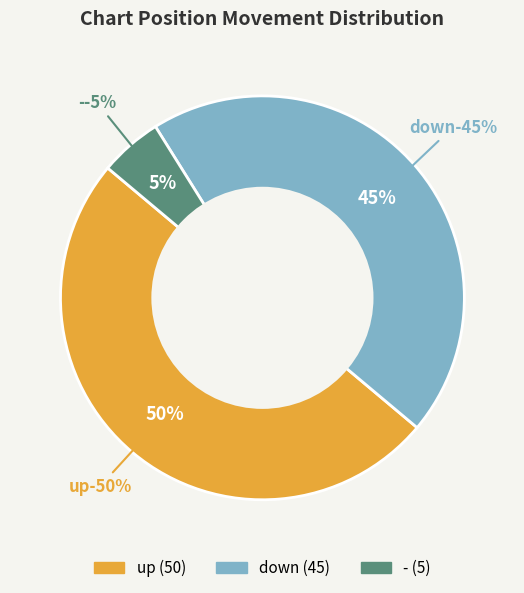

How many slices are in this pie chart?

3